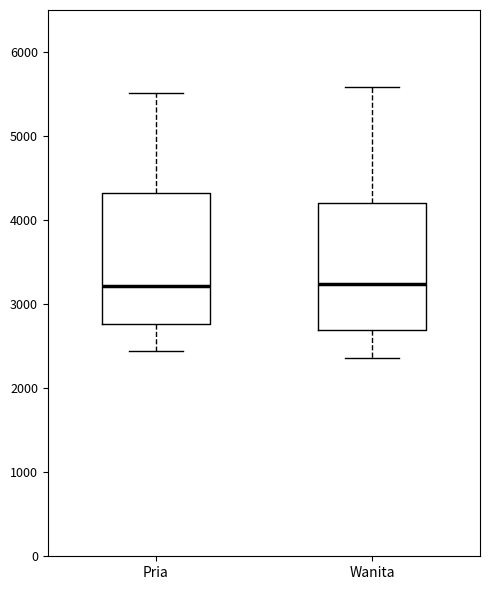

Reading left to right, read every box against the y-axis: the position of its median line, the range the box covers, and the ends of its whiskers. The values are not printed on the chart, so give them approximately, as read against the axis.

Pria: median 3200, box 2800 to 4300, whiskers 2400 to 5500
Wanita: median 3200, box 2700 to 4200, whiskers 2400 to 5600